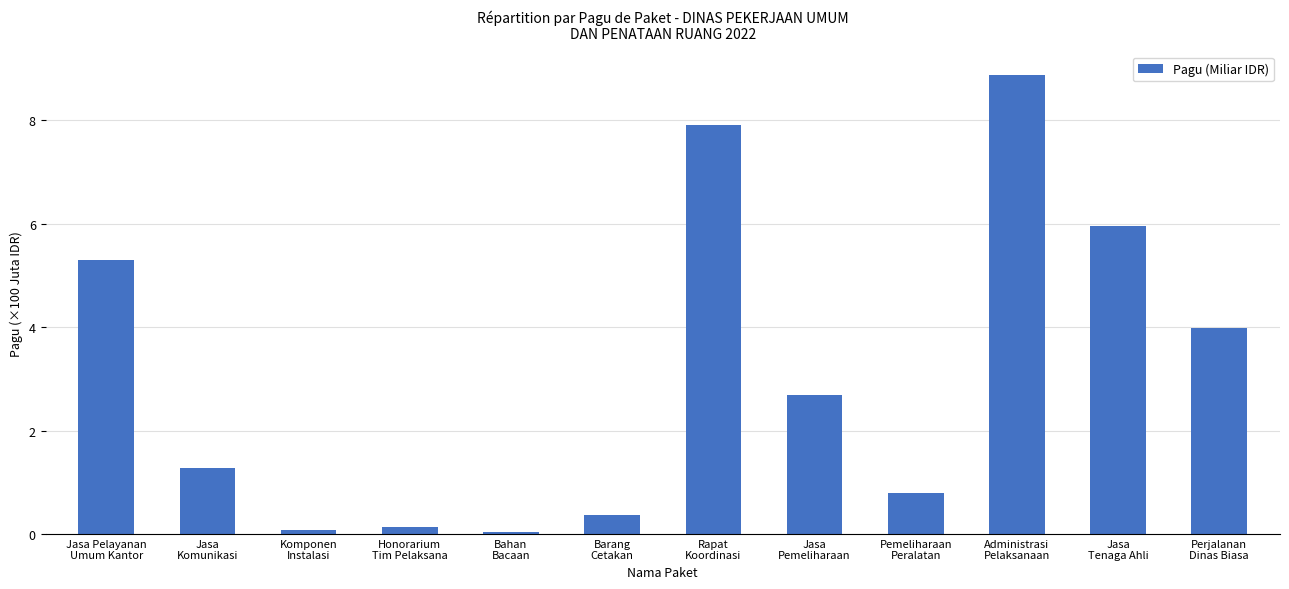

Approximately how many times larger is the value at Jasa
Tenaga Ahli compared to Administrasi
Pelaksanaan?

0.7